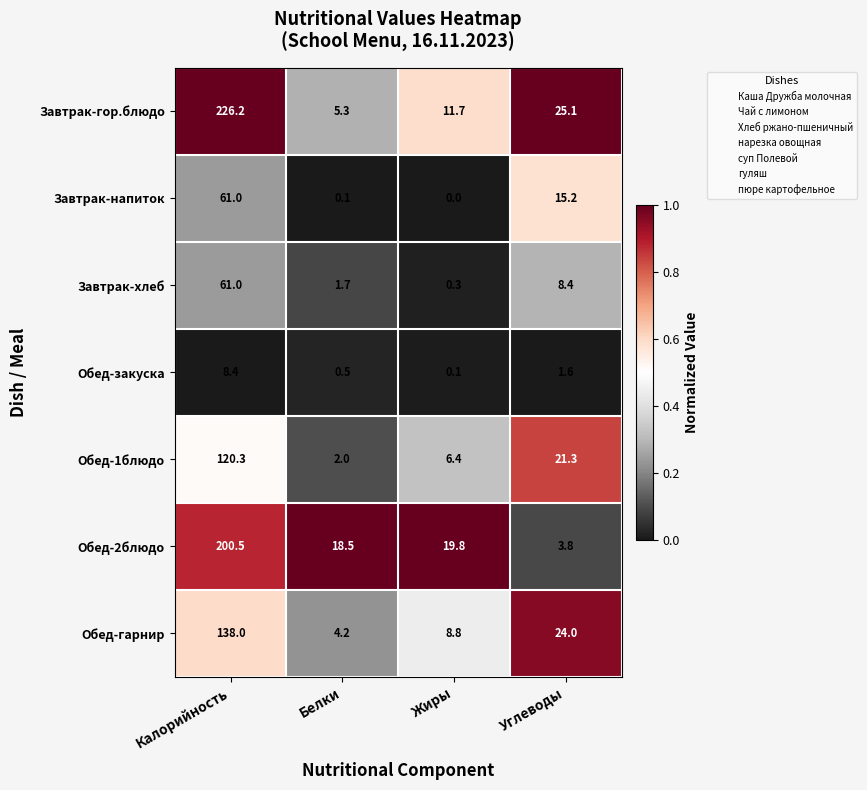

At Белки, list the series in order from largest to smallest.

Обед-2блюдо, Завтрак-гор.блюдо, Обед-гарнир, Обед-1блюдо, Завтрак-хлеб, Обед-закуска, Завтрак-напиток